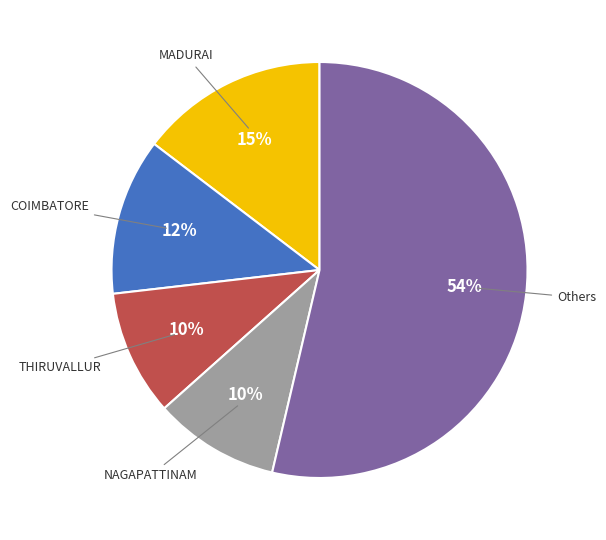

To the nearest percent, what is the average slice percentage?

20%